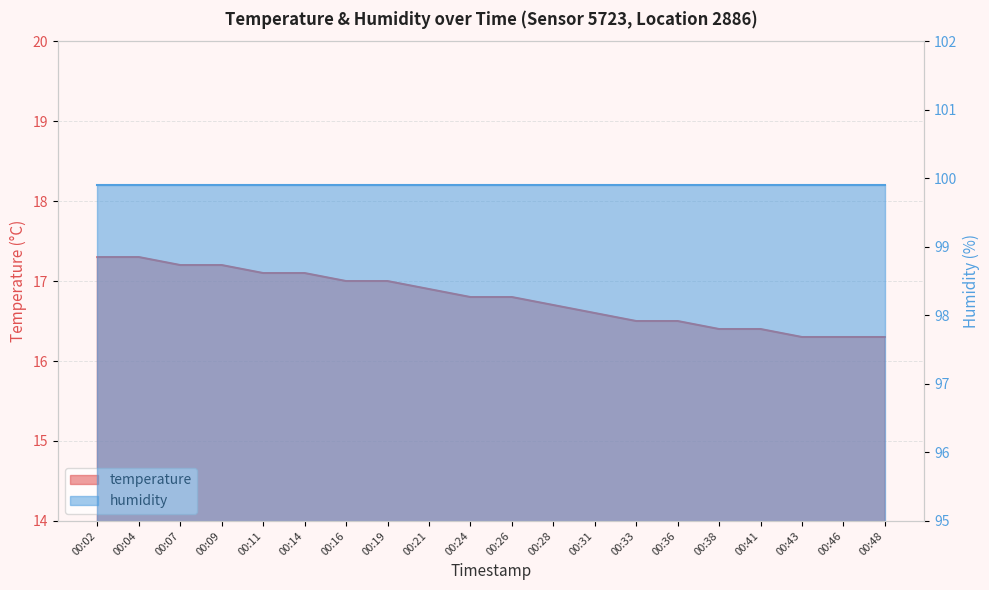

What is the smallest value displayed?

16.3